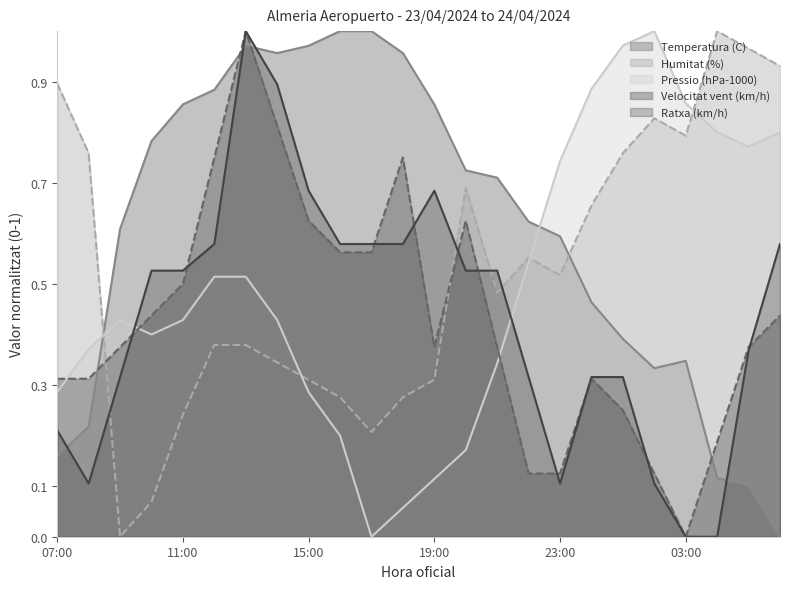

What is the difference between the Humitat (%) values at 20:00 and 04:00?

0.3